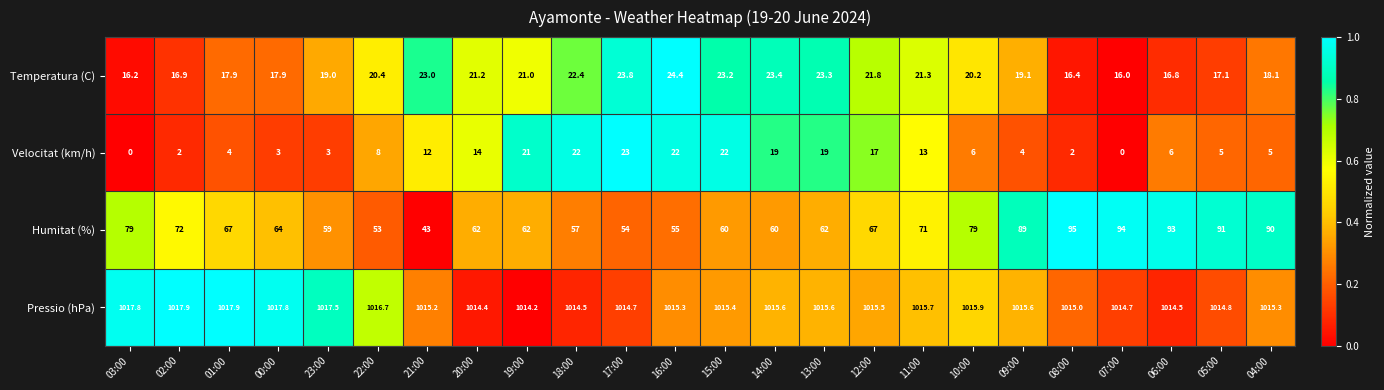

Which series has the largest total across all categories?

Pressio (hPa)